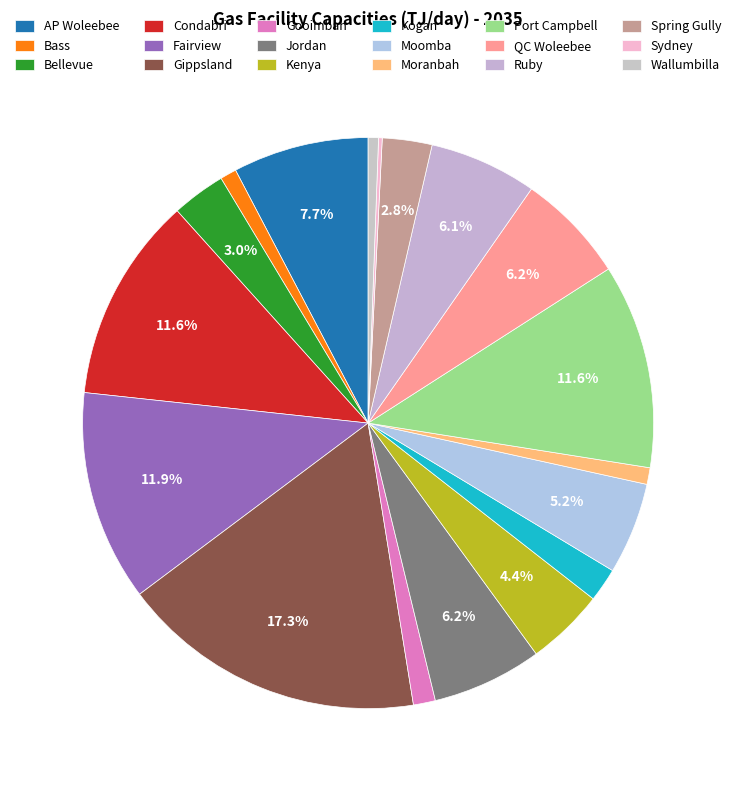

Rank the categories by value from highest to lowest.

Gippsland, Fairview, Condabri, Port Campbell, AP Woleebee, Jordan, QC Woleebee, Ruby, Moomba, Kenya, Bellevue, Spring Gully, Kogan, Gooimbah, Moranbah, Bass, Wallumbilla, Sydney